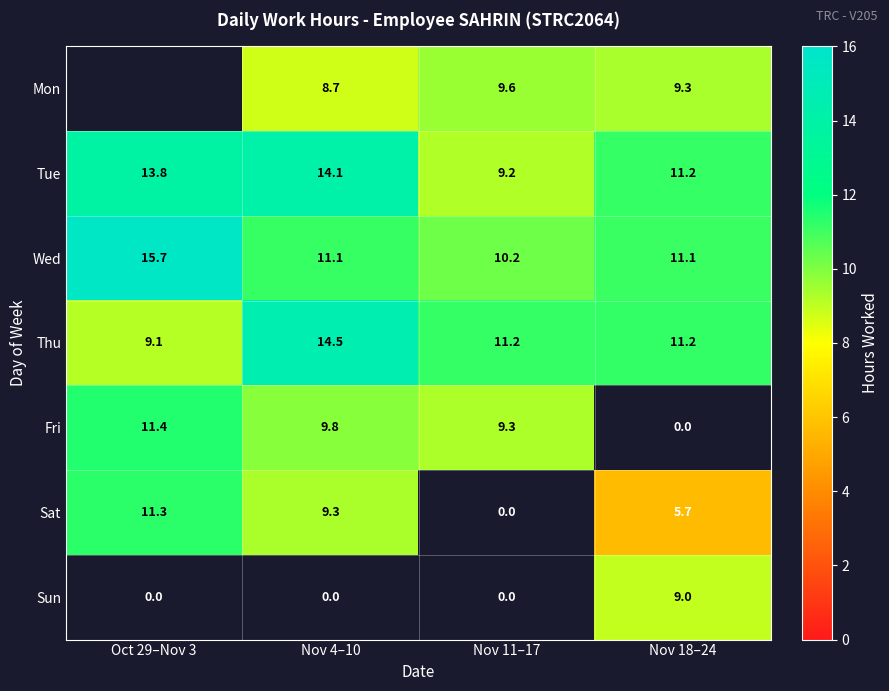

Which category has the lowest value in the Sun series?

Oct 29–Nov 3